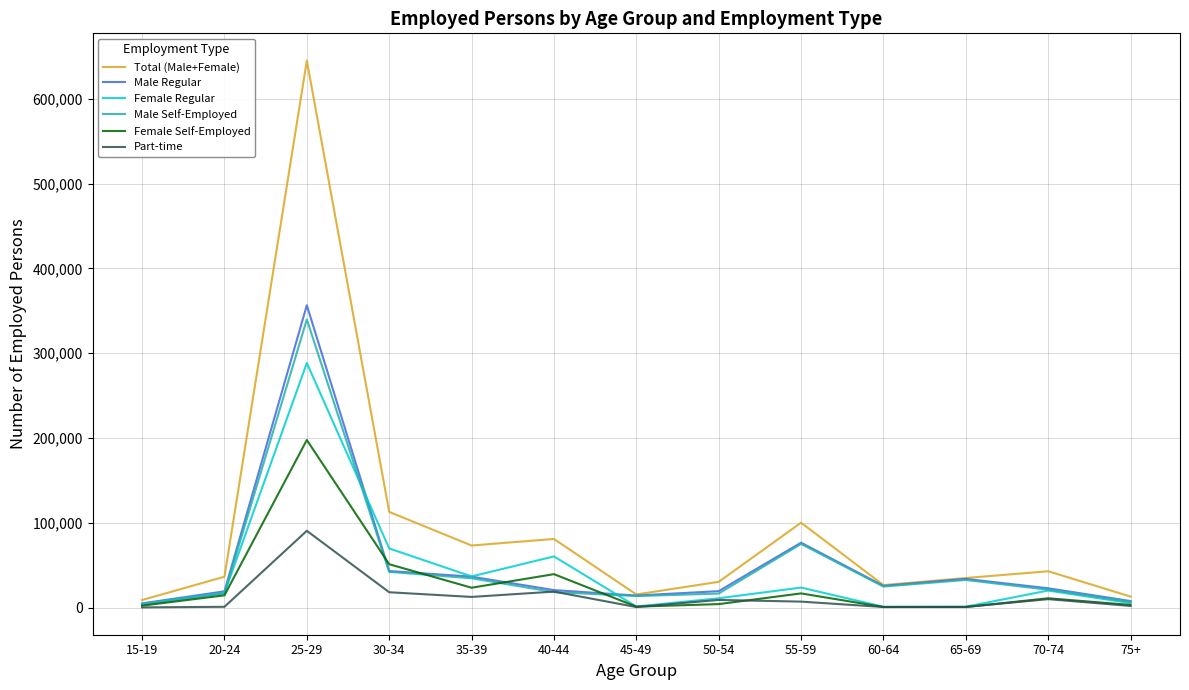

What position from the right is 20-24?

12